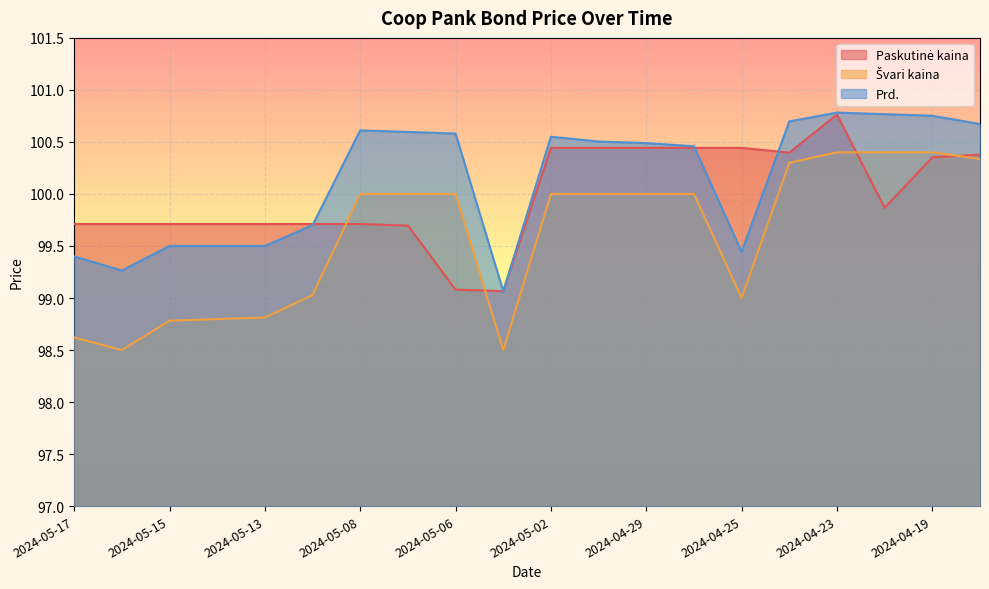

How many Švari kaina values are between 98 and 100?

15